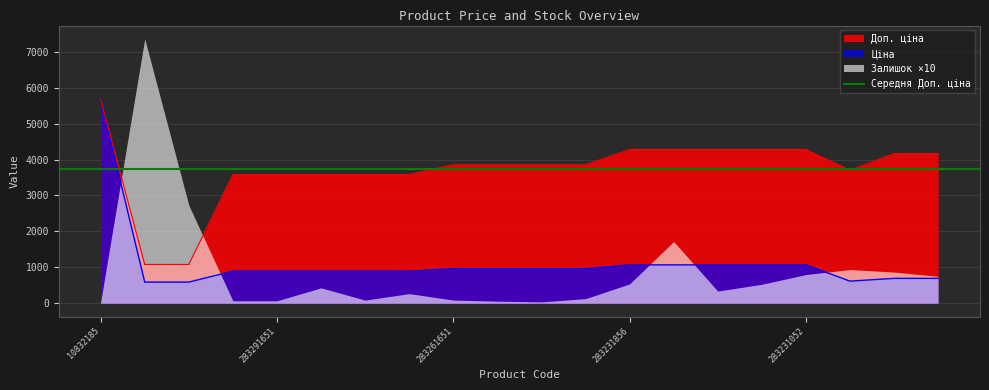

What is the value of the Ціна point at the 11th from the left?

963.5